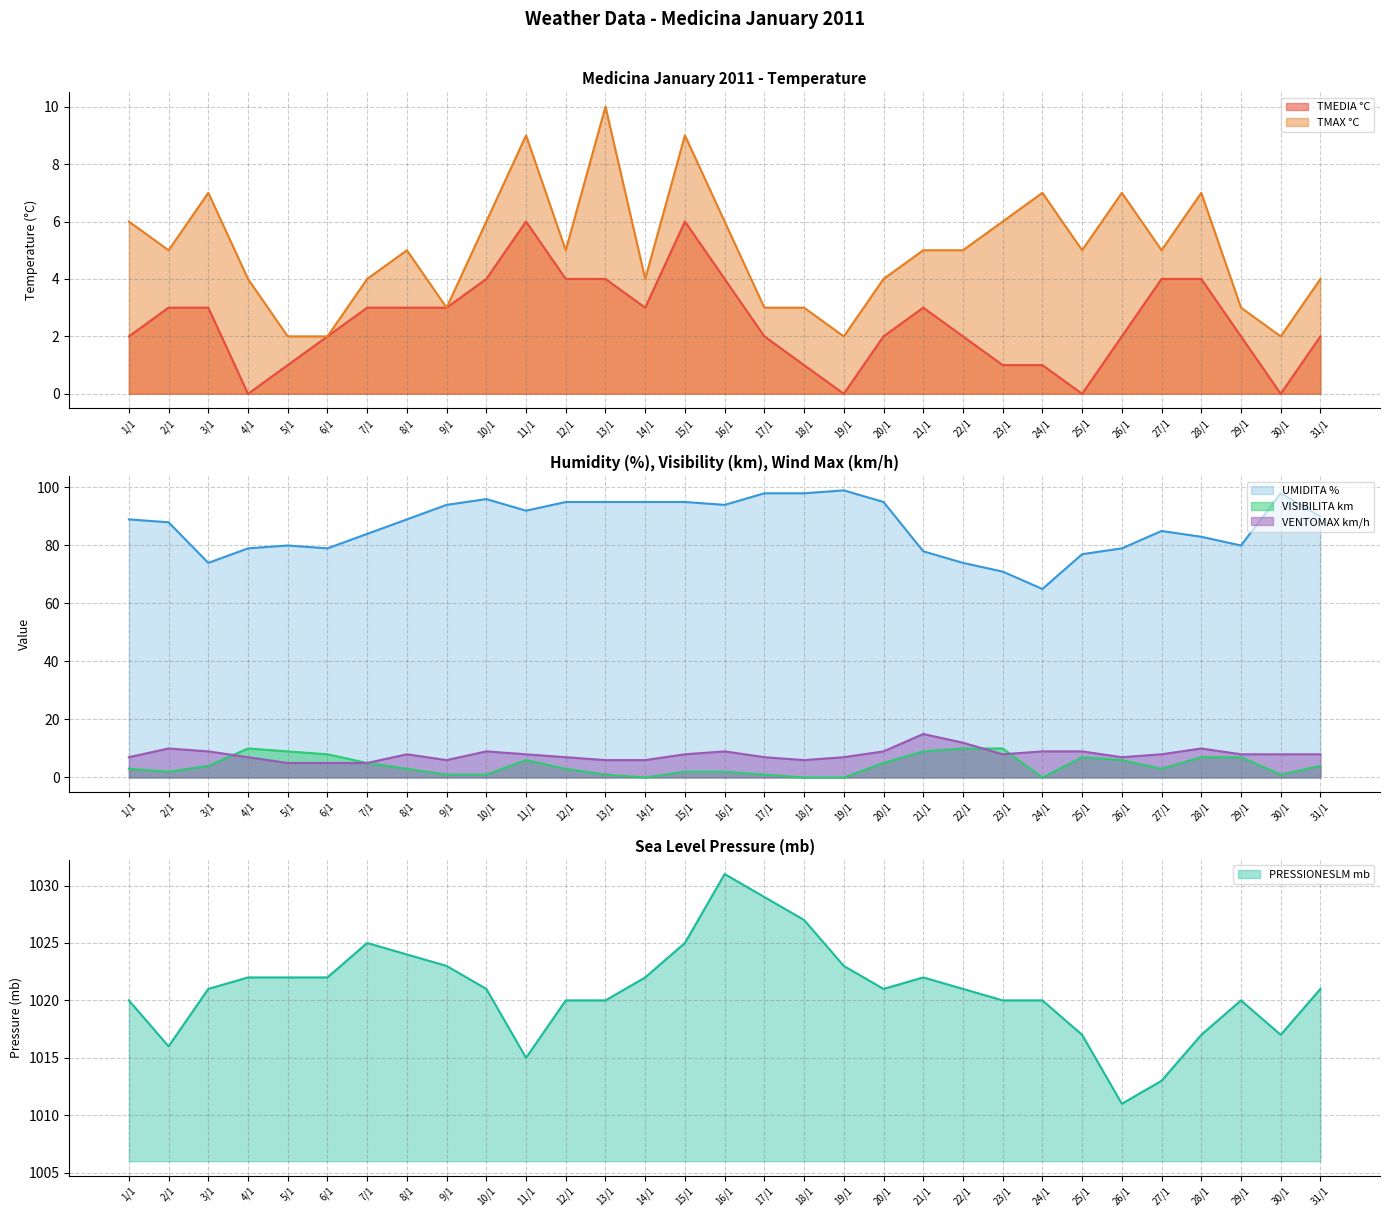

Which label corresponds to the largest value in the chart?

16/1